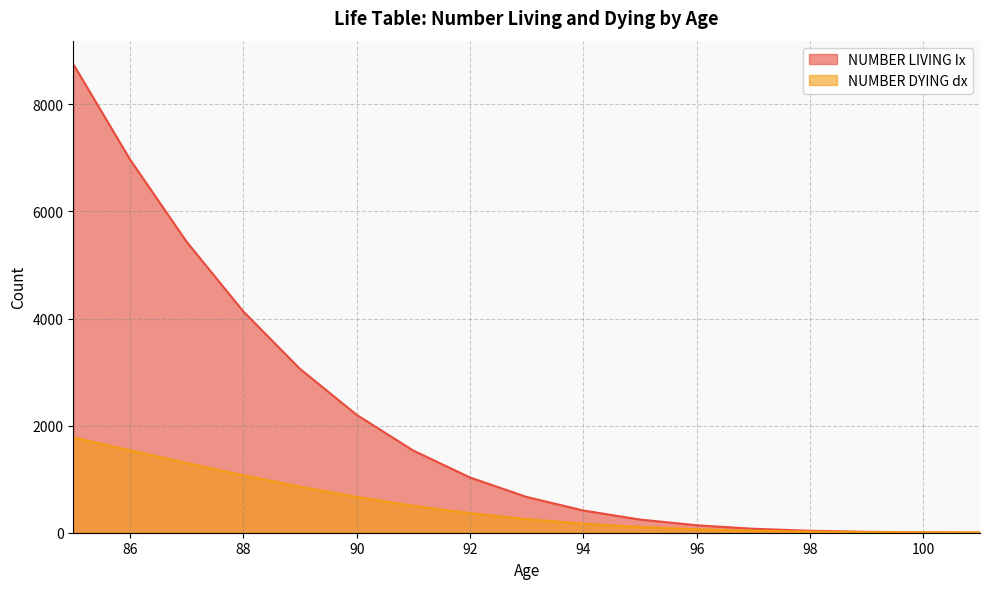

Reading right to left, what are all the values shown in this chart?

NUMBER LIVING Ix: 2	7	17	37	74	139	246	415	668	1032	1534	2202	3061	4133	5434	6973	8752
NUMBER DYING dx: 2	5	10	20	37	65	107	169	253	364	502	668	859	1072	1301	1539	1779